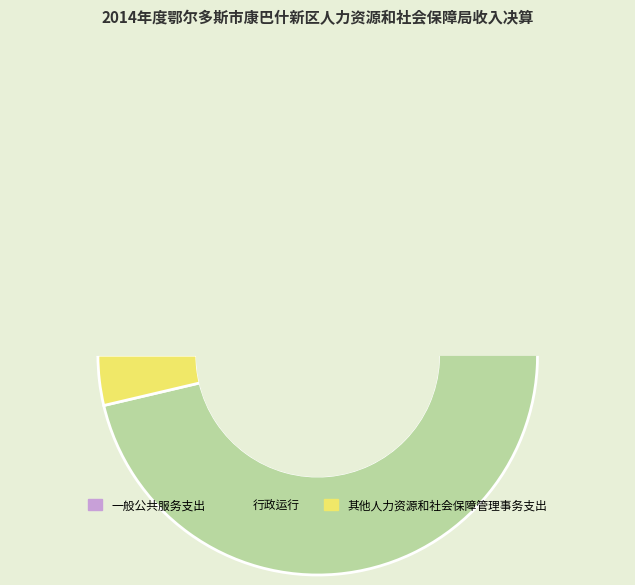

Count the number of slices in the pie.

3